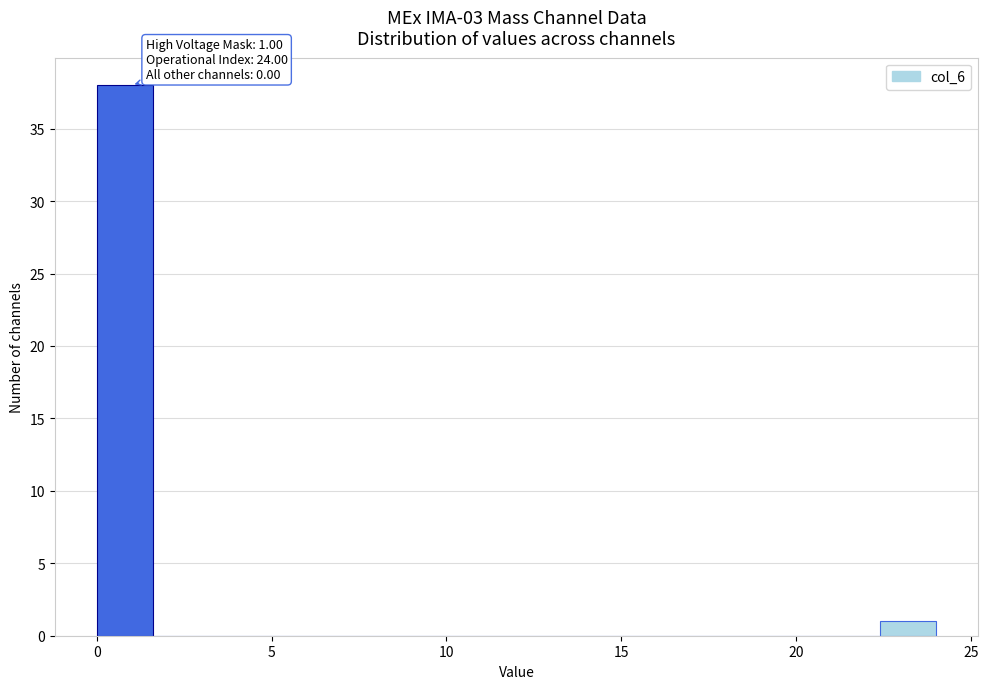

Read against the x-axis, roughly where is the centre of the tallest bar?

1.0